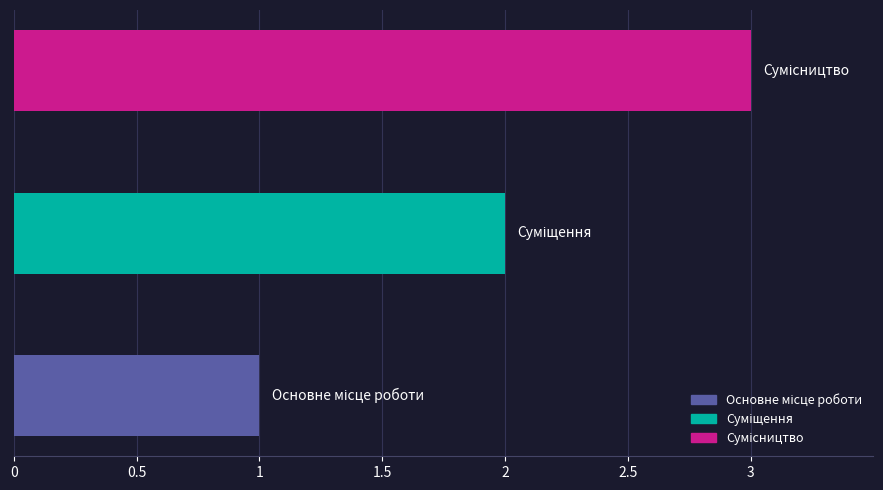

How many bars are there in total?

3